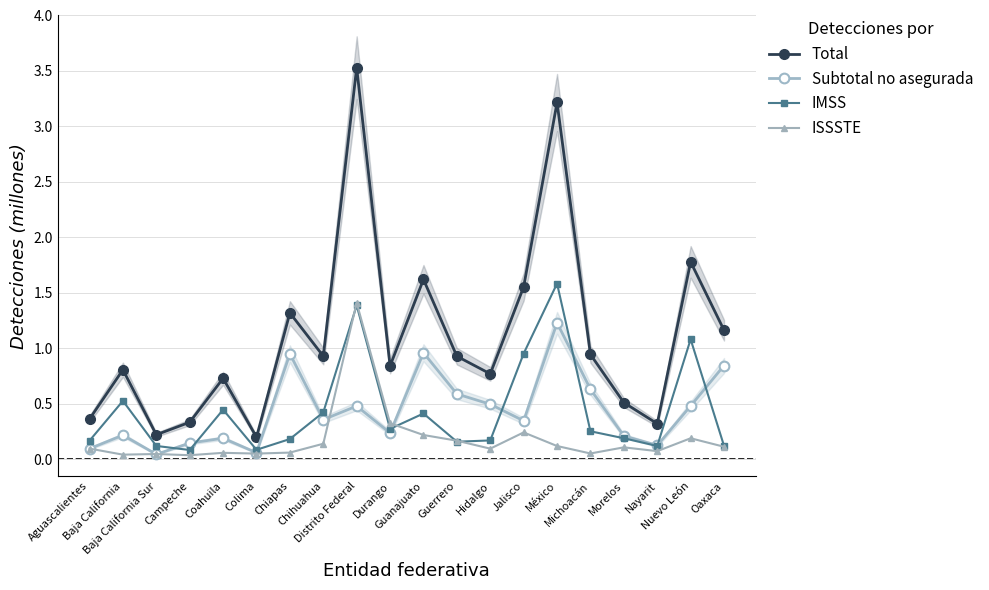

What position from the left is Aguascalientes?

1